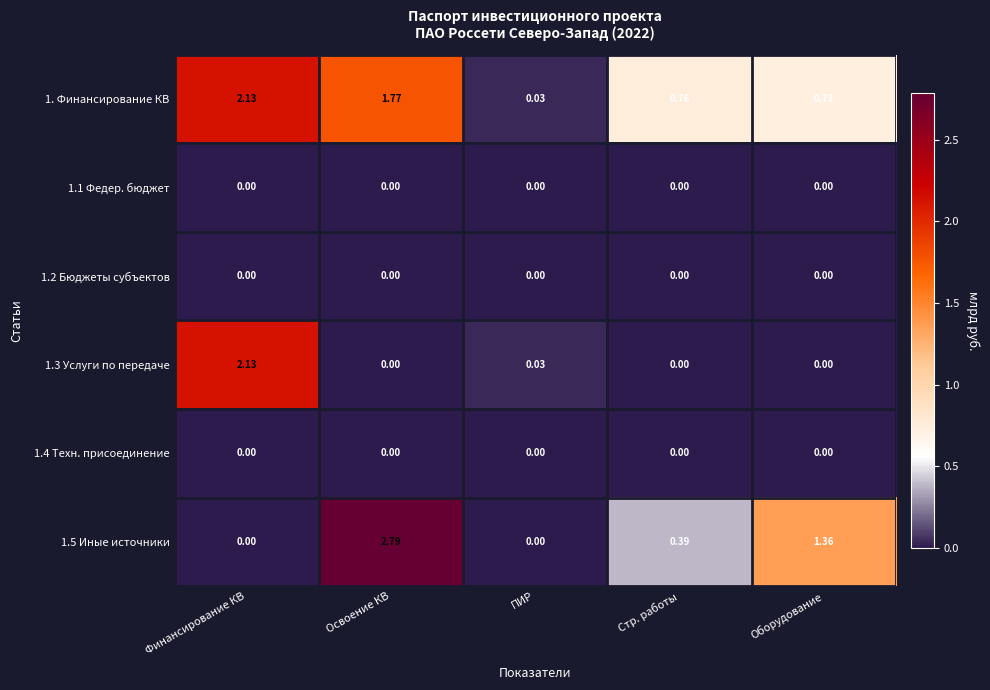

At how many categories does at least one series exceed 1?

3